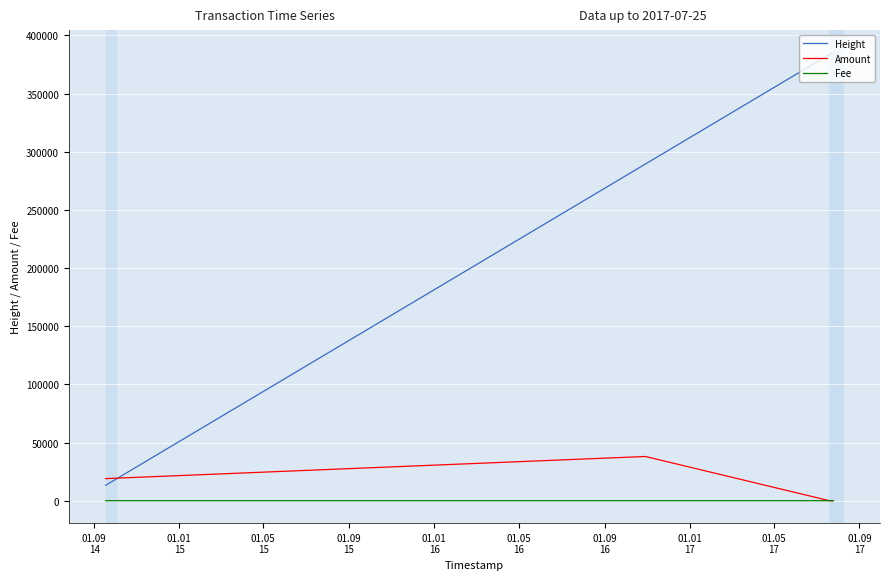

List the series in order of their peak value, lowest first.

Fee, Amount, Height